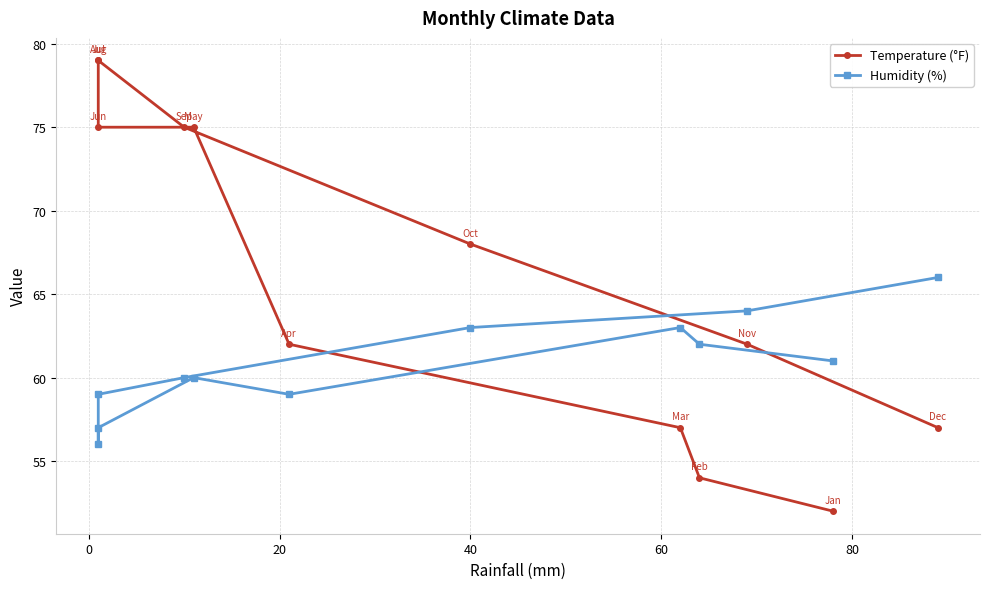

True or false: Temperature (°F) has more than 2 interior local peaks.

False